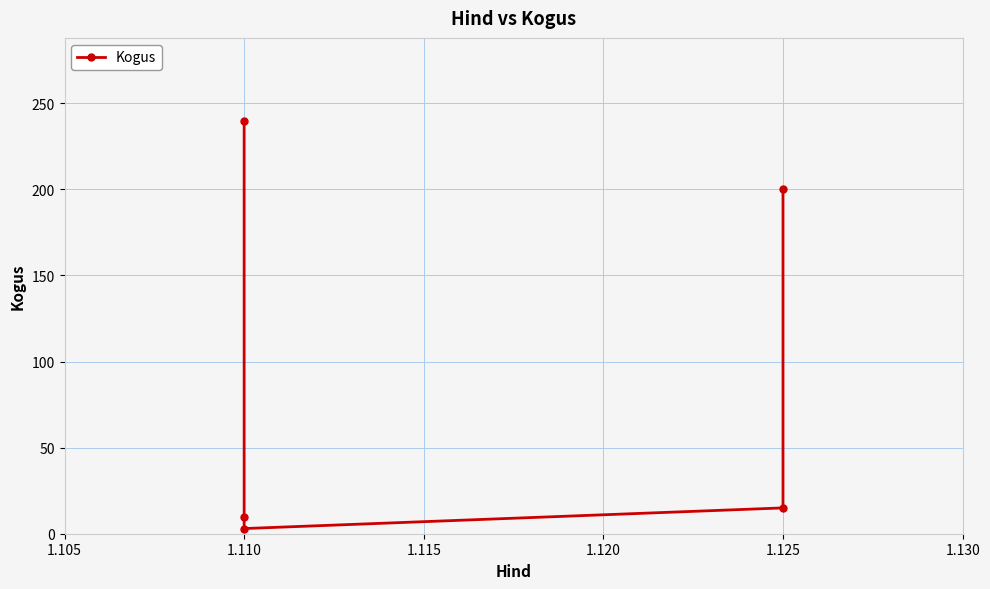

Reading left to right, transcribe all the data shown in this chart.

240	10	3	15	200